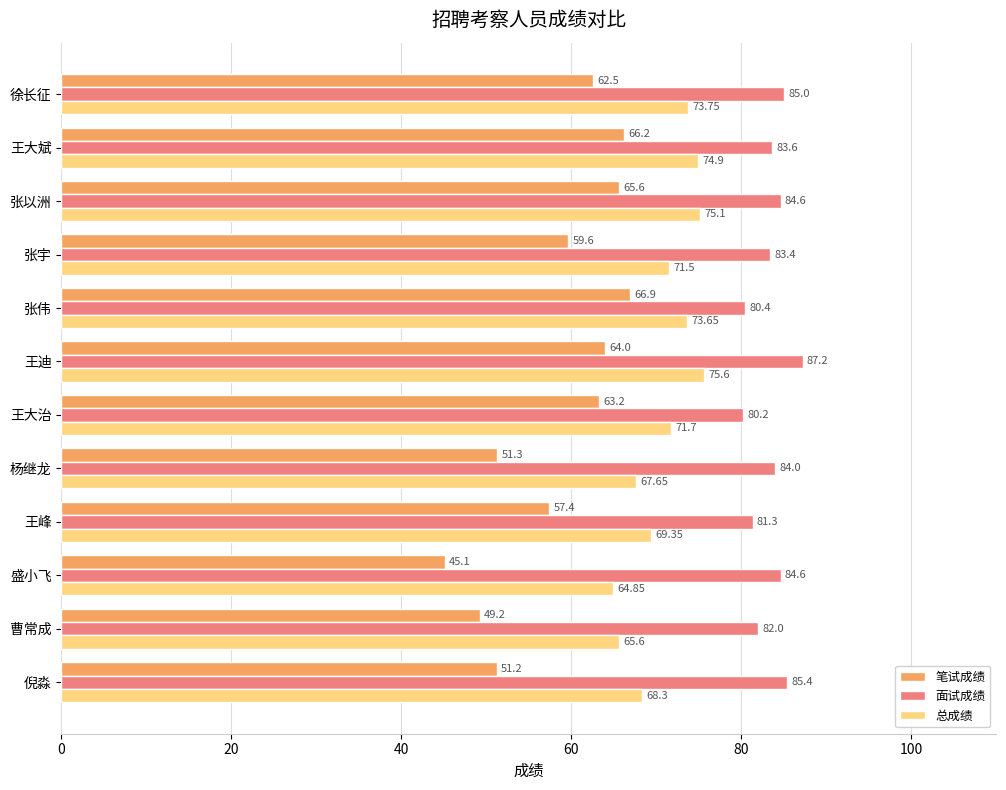

What is the difference between the maximum and minimum values in the 笔试成绩 series?

21.8